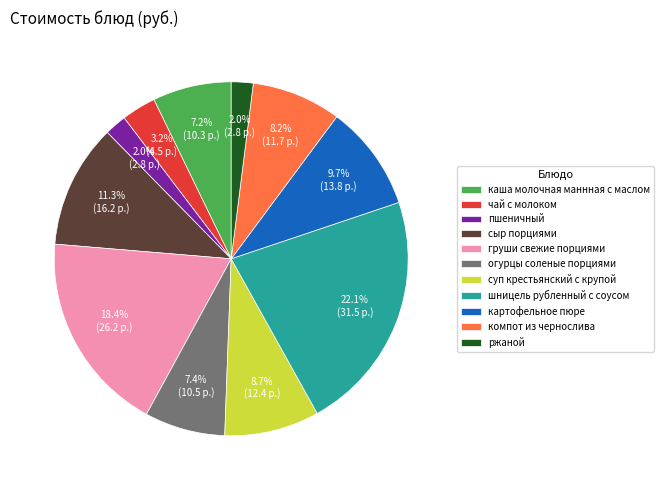

Which category has the biggest portion of the pie?

шницель рубленный с соусом